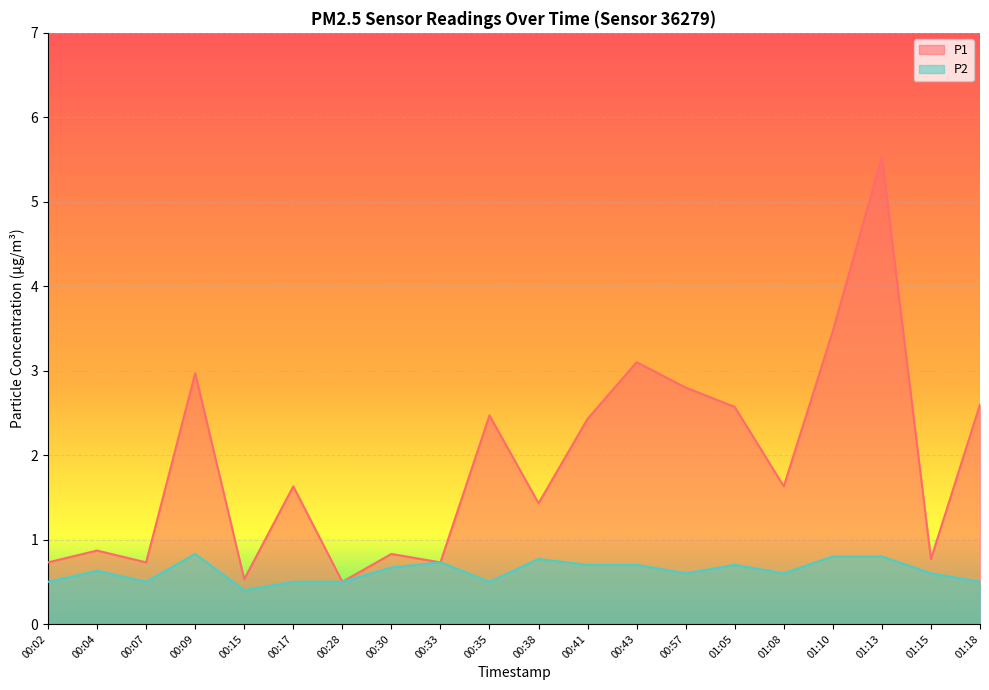

Where is the first local minimum for P1?

00:07